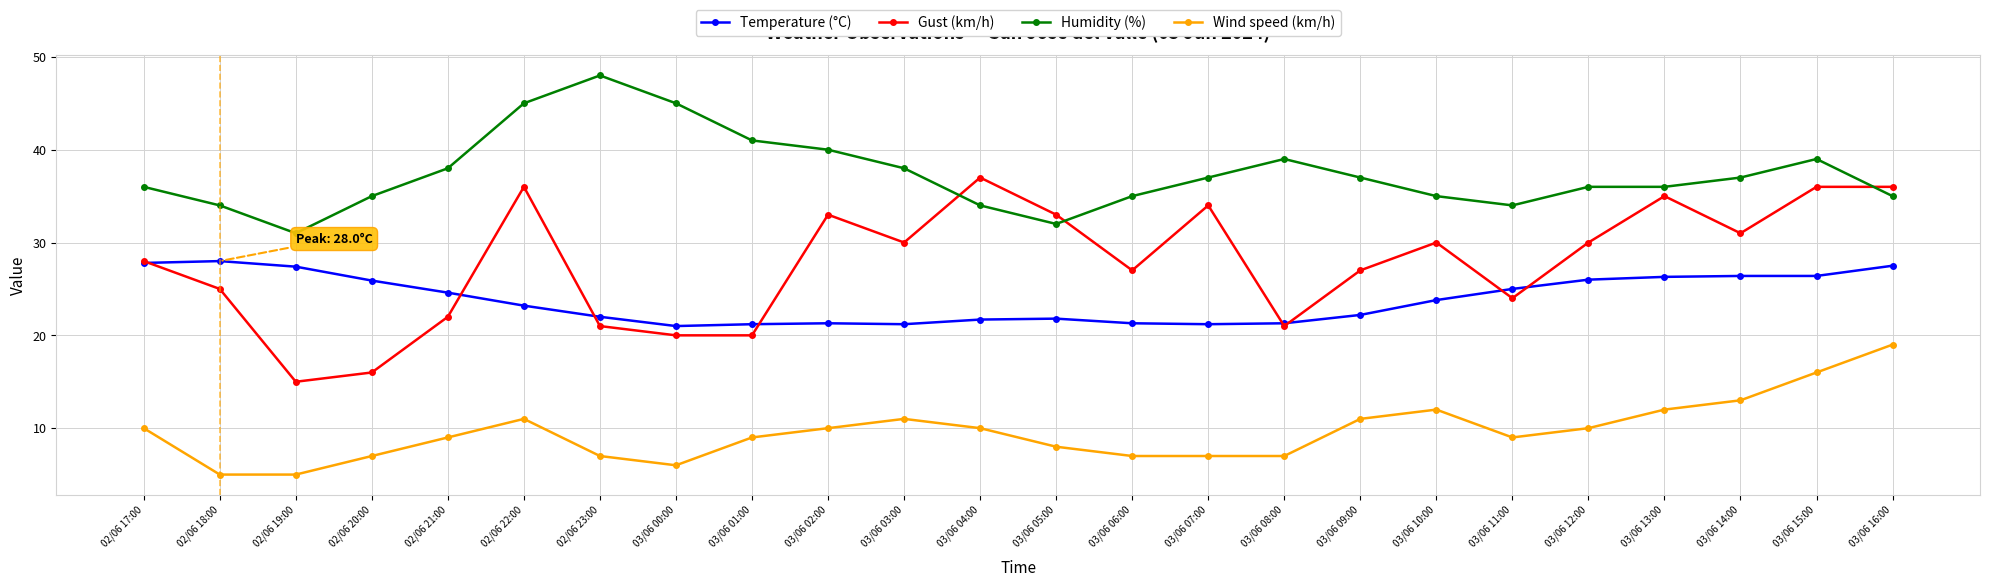

Which series has the largest range (max minus min)?

Gust (km/h)